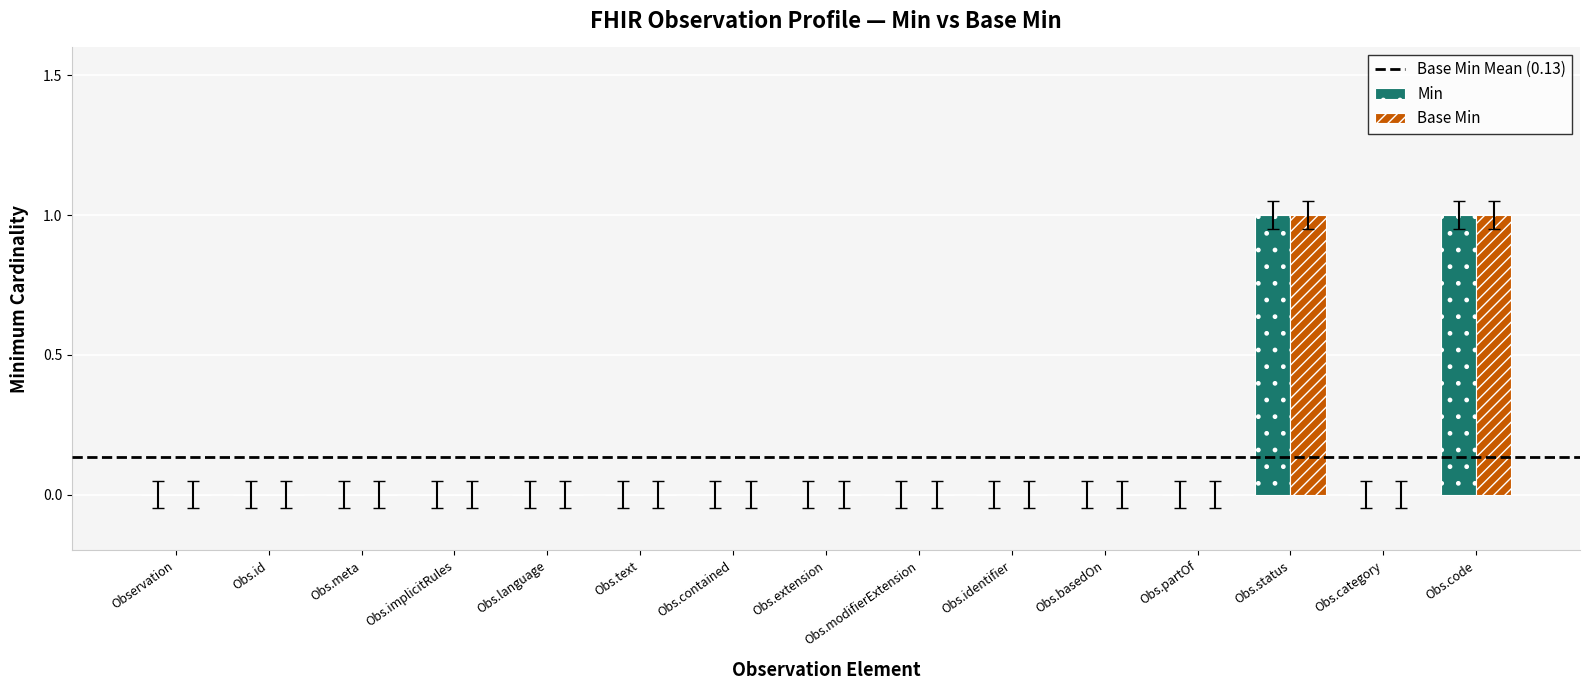

Is the value of Base Min at Obs.extension greater than the value of Min at Obs.code?

No